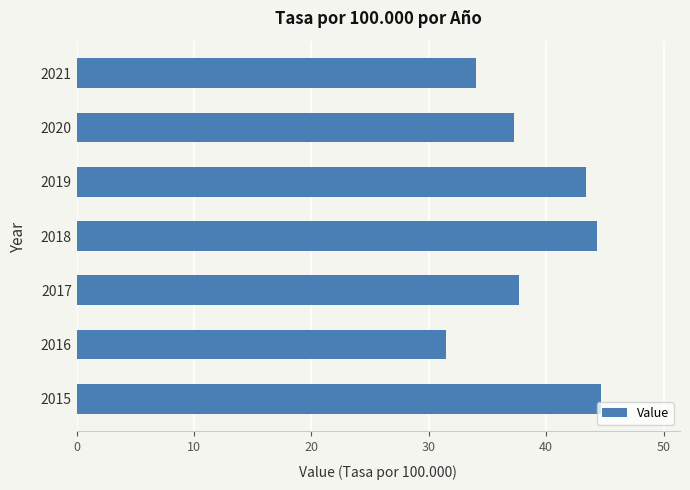

At which category does the chart reach its minimum across all series?

2016